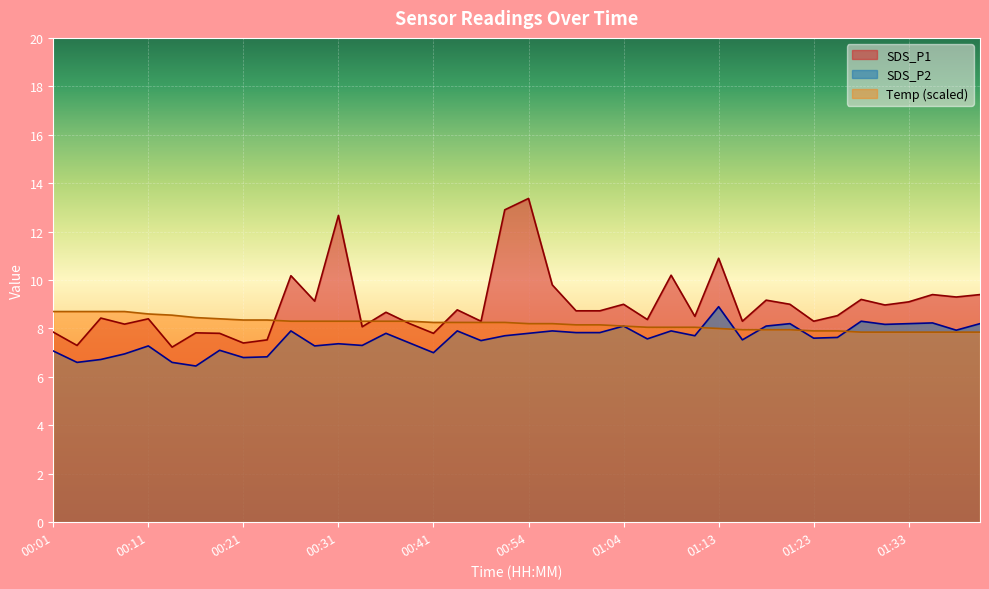

What is the maximum value for SDS_P1?

13.4